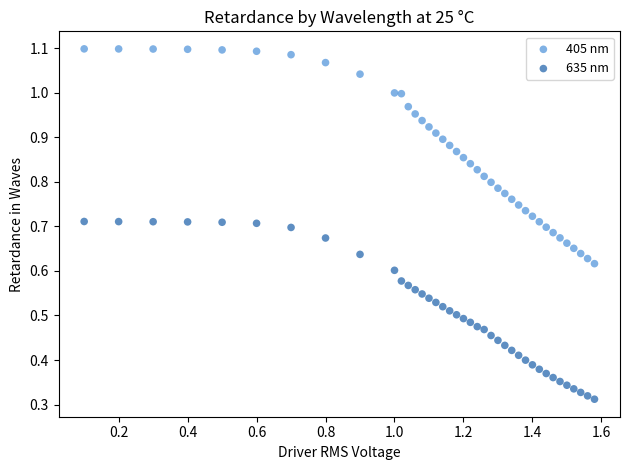

Which series has the widest spread of Y values?

405 nm